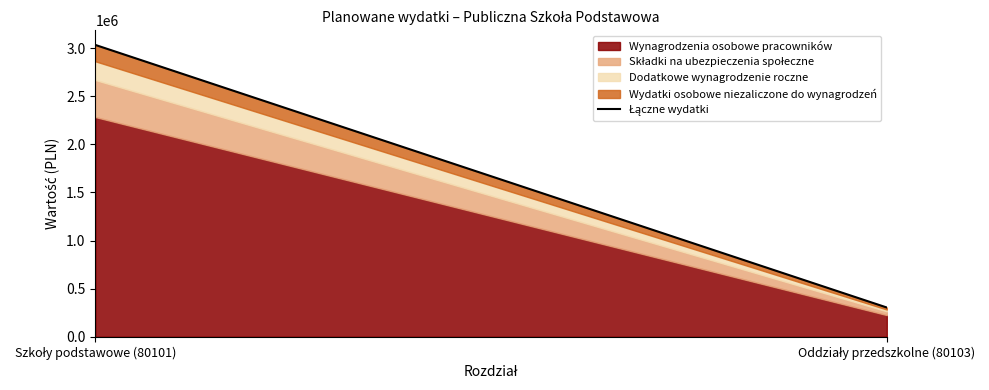

What is the greatest value displayed?

3033783